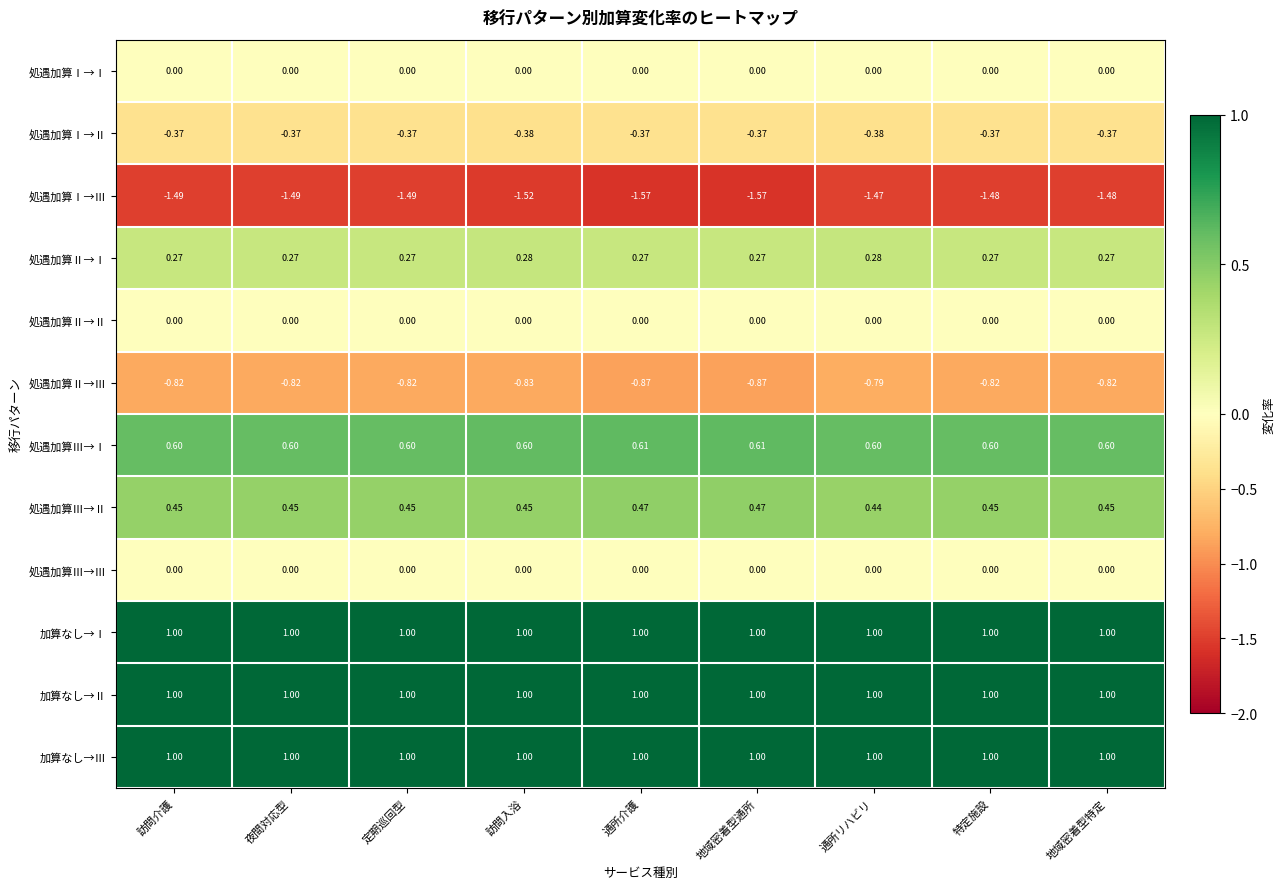

Which series changed the most between 通所介護 and 地域密着型特定?

処遇加算Ⅰ→Ⅲ